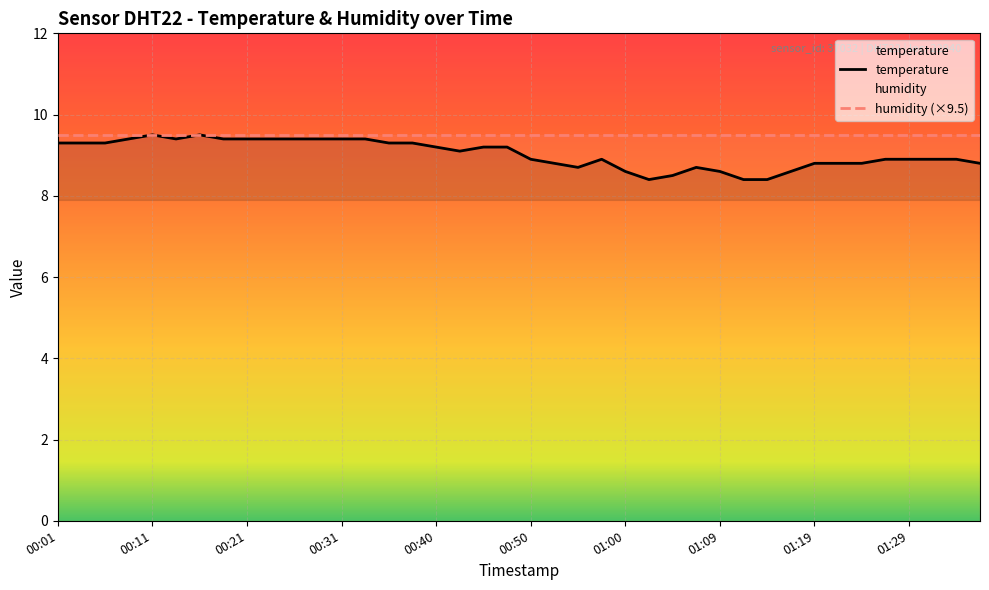

What is the greatest value displayed?

9.5